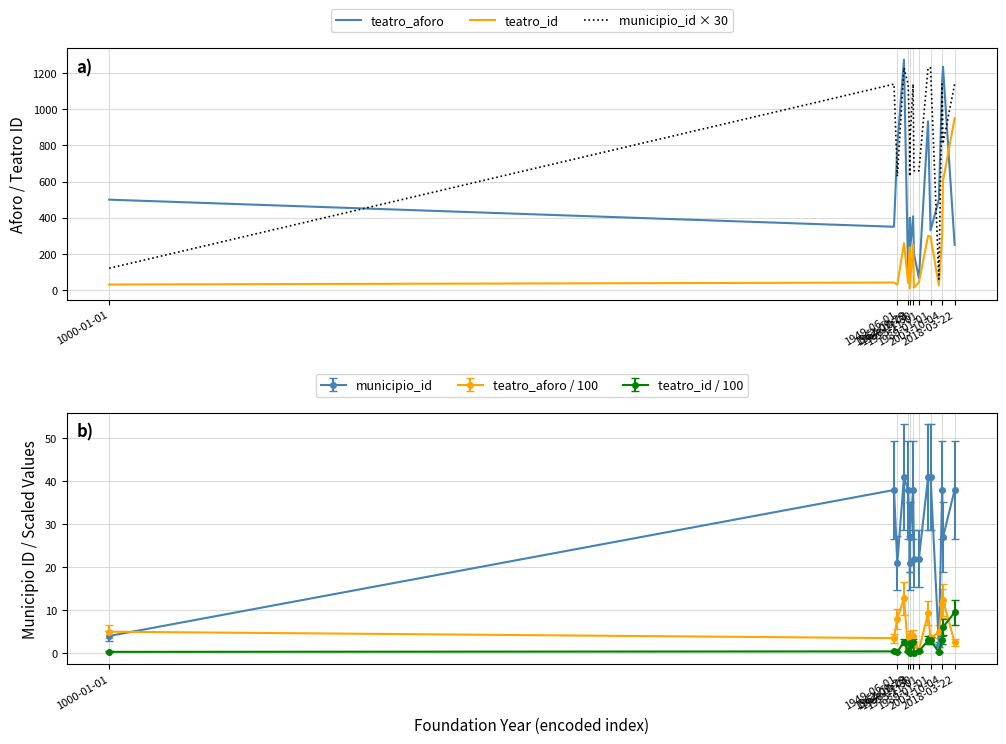

What is the maximum value for teatro_id?

951